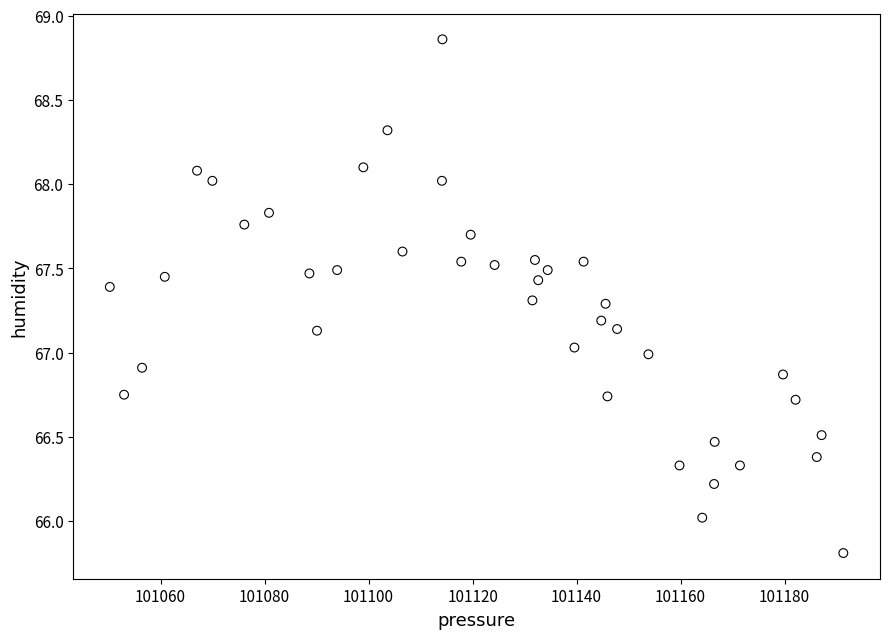

What is the range of X values (max minus min)?

141.0